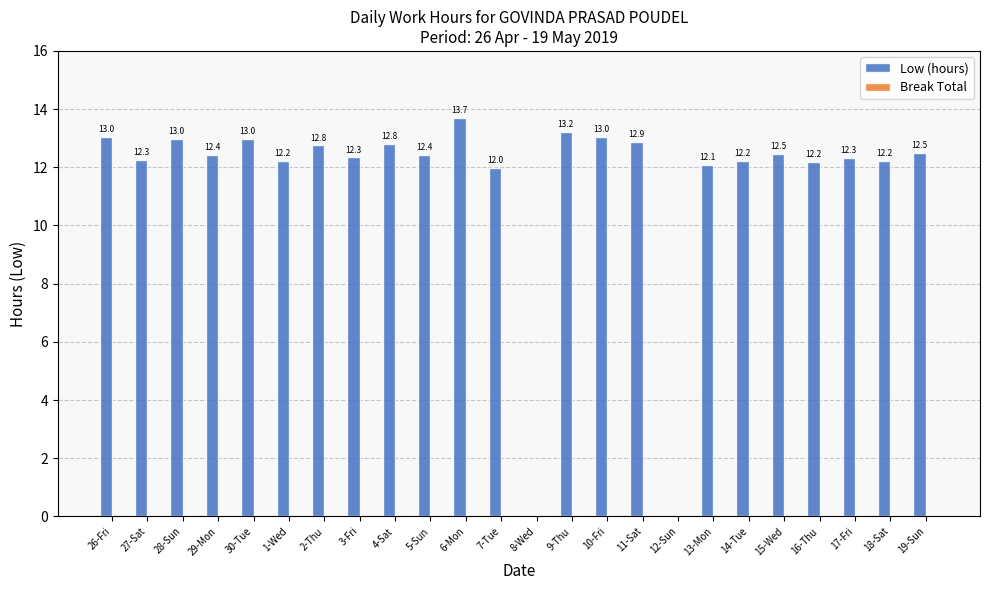

What is the ratio of the value at 18-Sat to the value at 30-Tue?

0.9